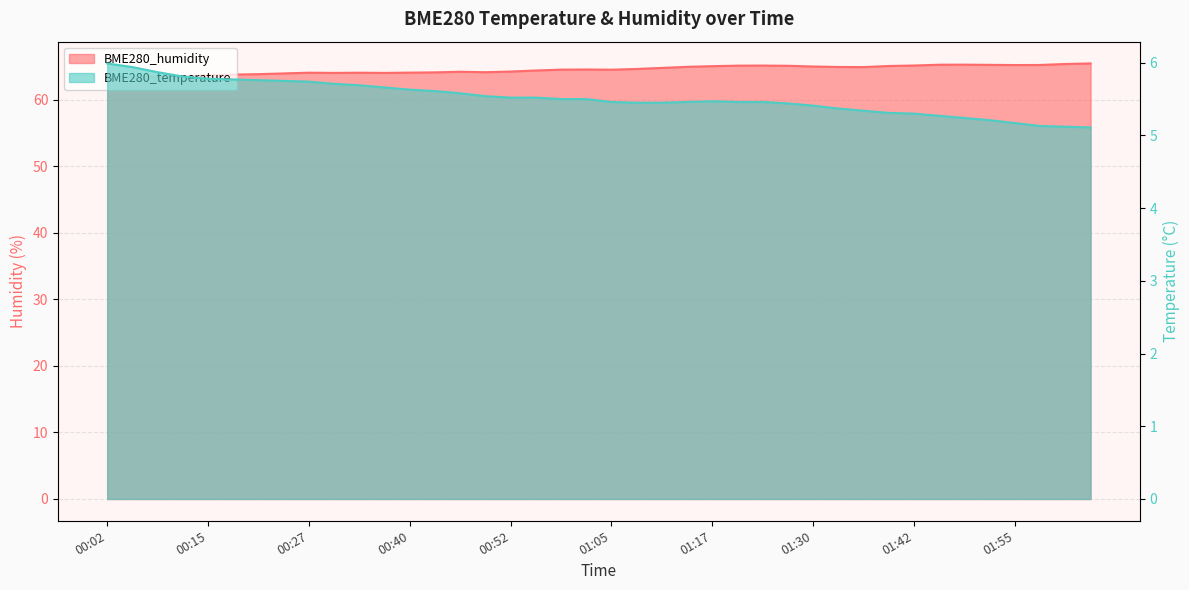

Is it true that BME280_humidity equals 65.3 at 01:45?

True